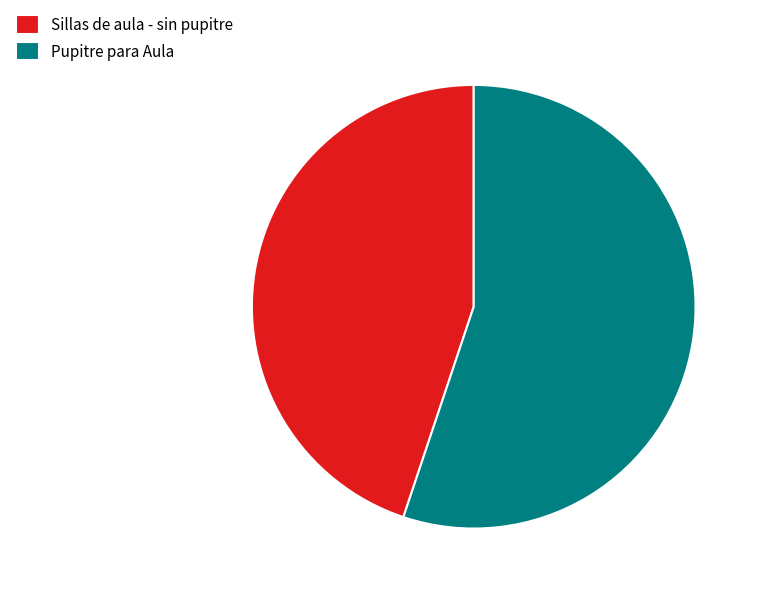

What is the smallest slice in the pie chart?

Sillas de aula - sin pupitre